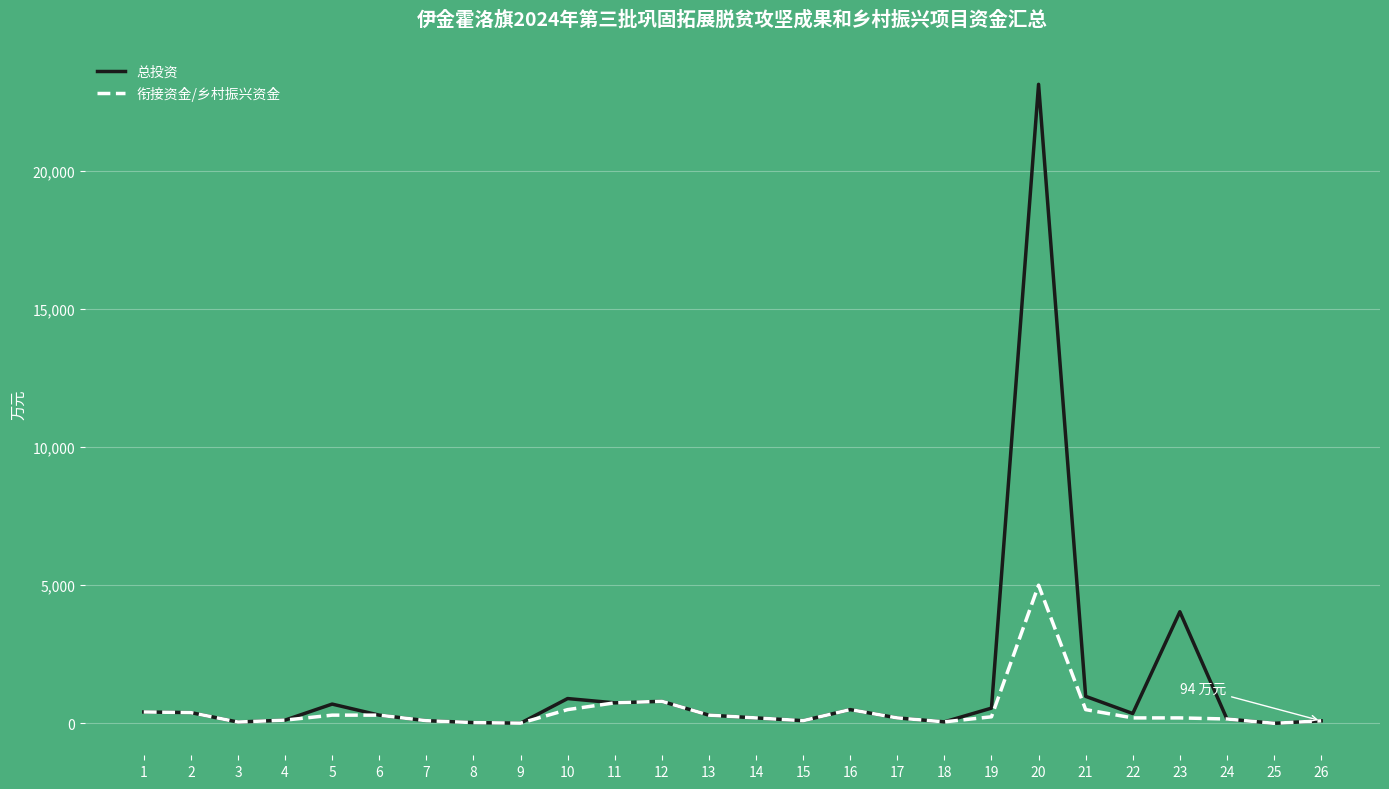

Read the 总投资 value at 10.

900.0